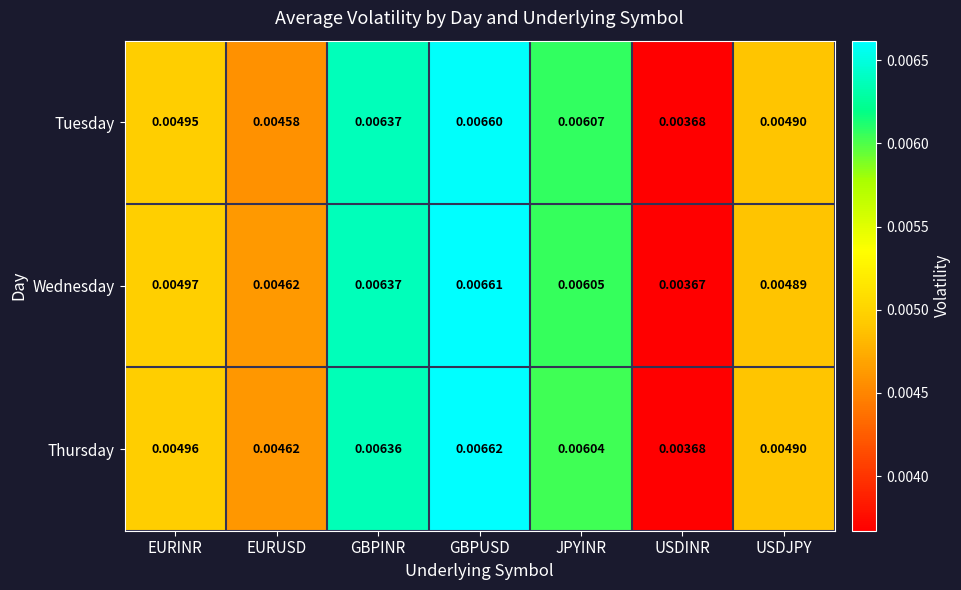

Is the value of Thursday at EURINR greater than the value of Tuesday at EURUSD?

Yes